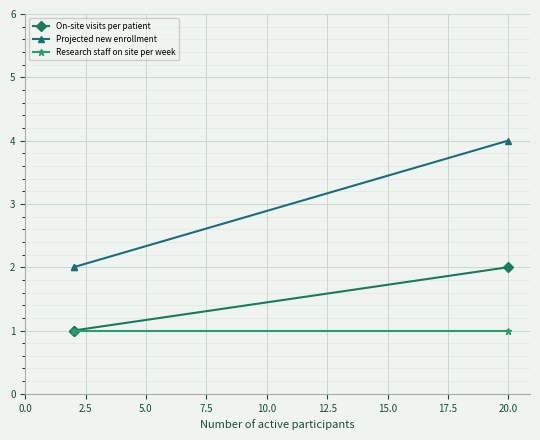

Which series has the largest range (max minus min)?

Projected new enrollment